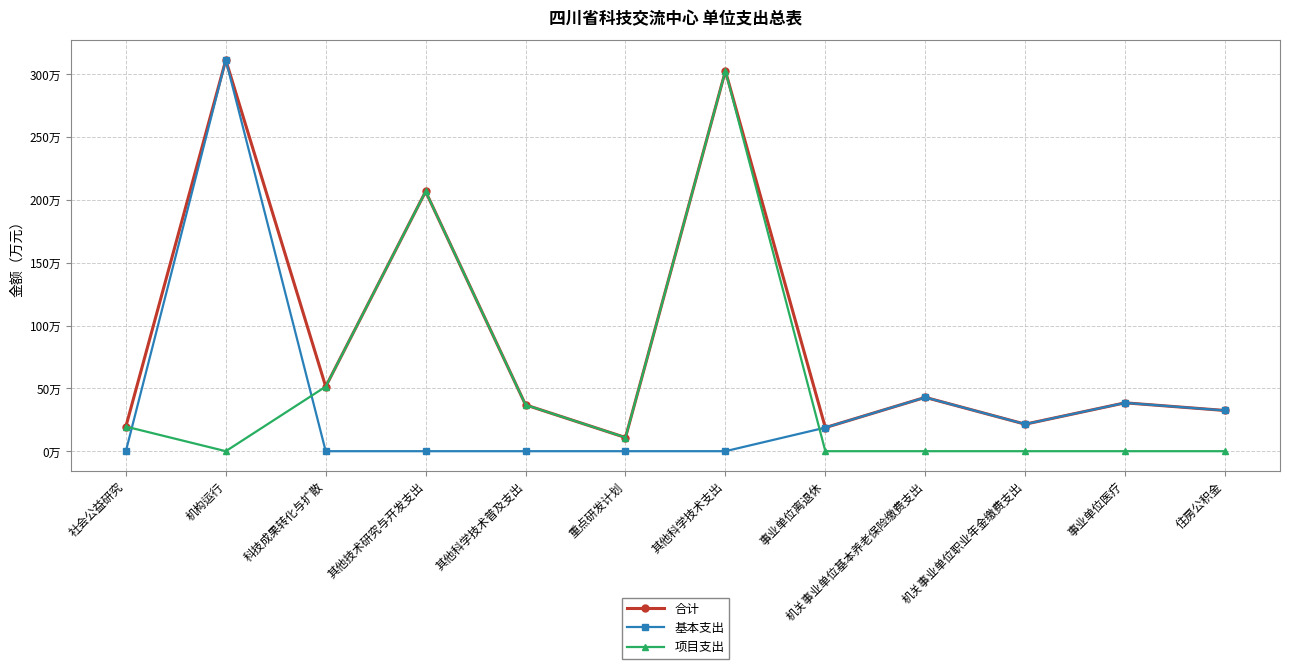

Is the value of 项目支出 at 机关事业单位职业年金缴费支出 greater than the value of 合计 at 重点研发计划?

No